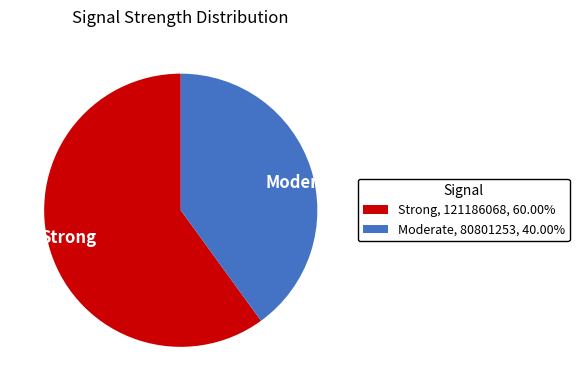

Do Moderate and Strong together represent more than half of the pie?

Yes